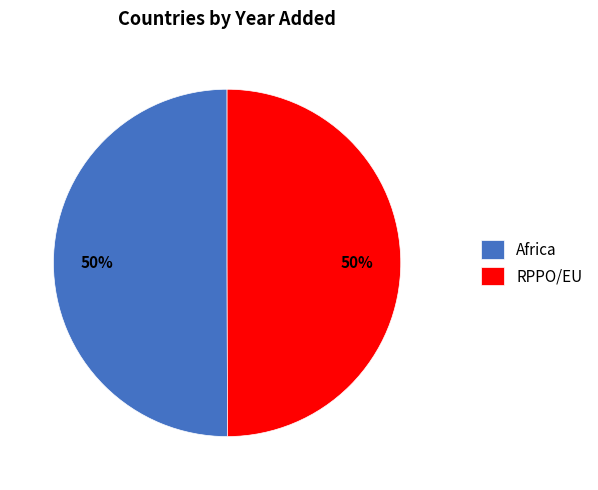

Is the sum of RPPO/EU and Africa greater than half?

Yes